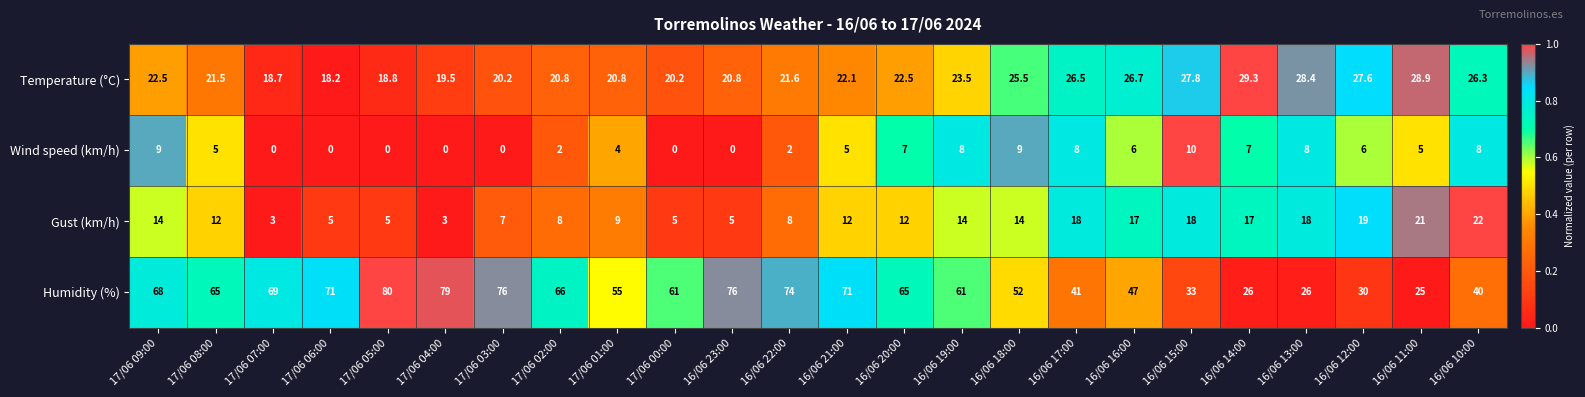

At how many categories does at least one series exceed 0?

24